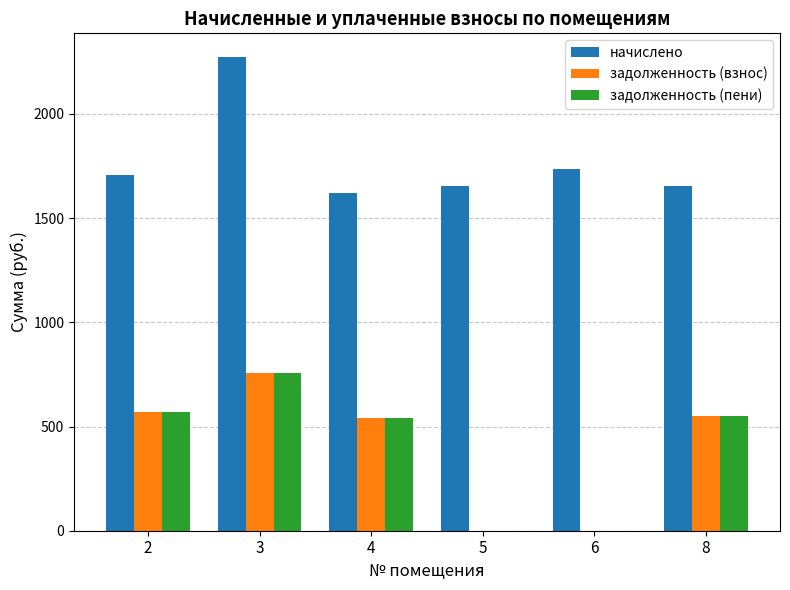

At which label does начислено first exceed 1708?

2